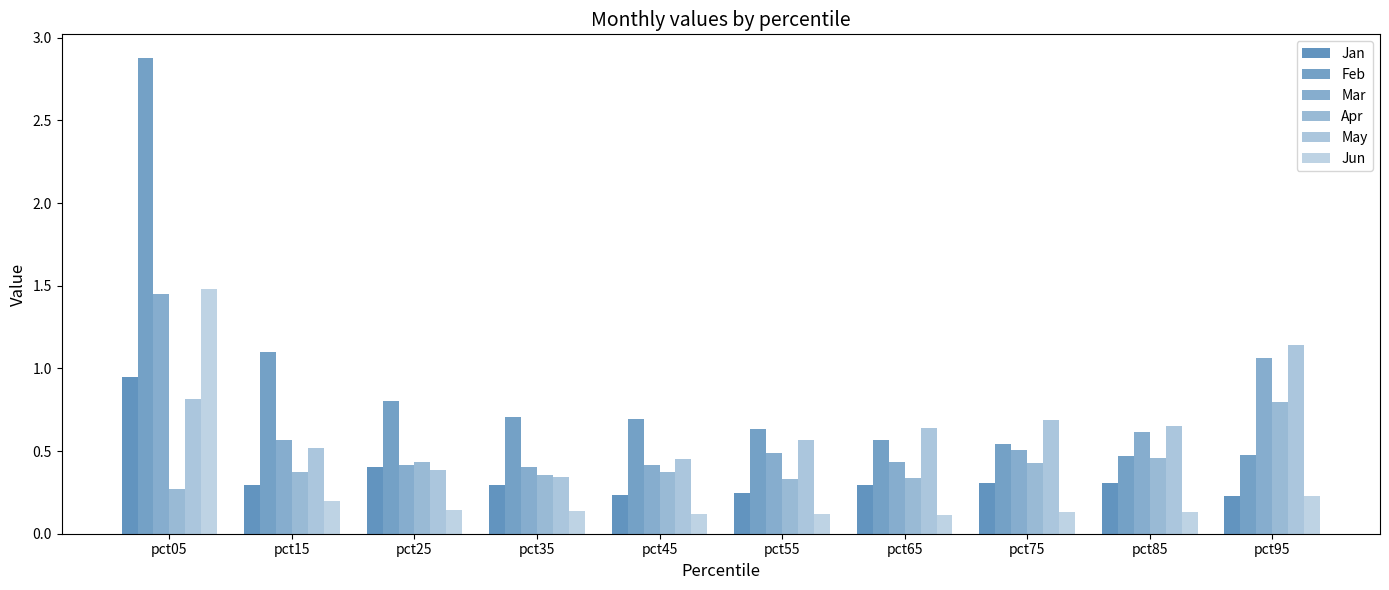

Which label corresponds to the largest value in the chart?

pct05